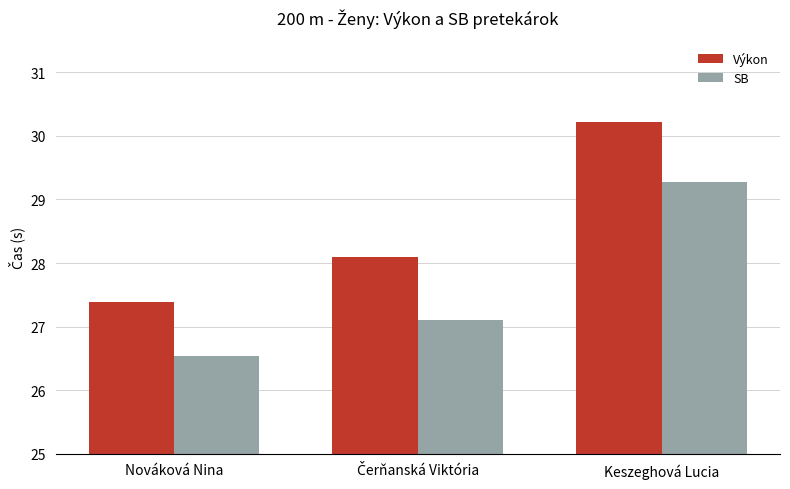

What is the smallest value displayed?

26.5